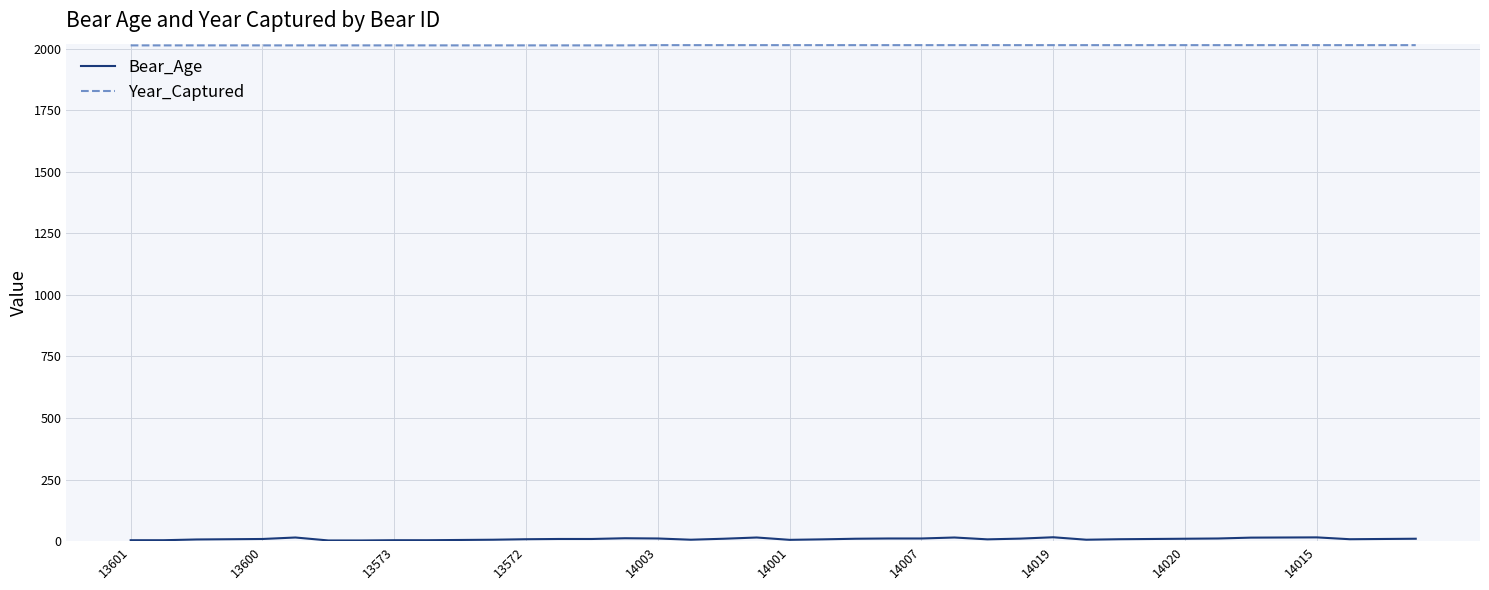

What is the lowest value of the Year_Captured series?

2013.0